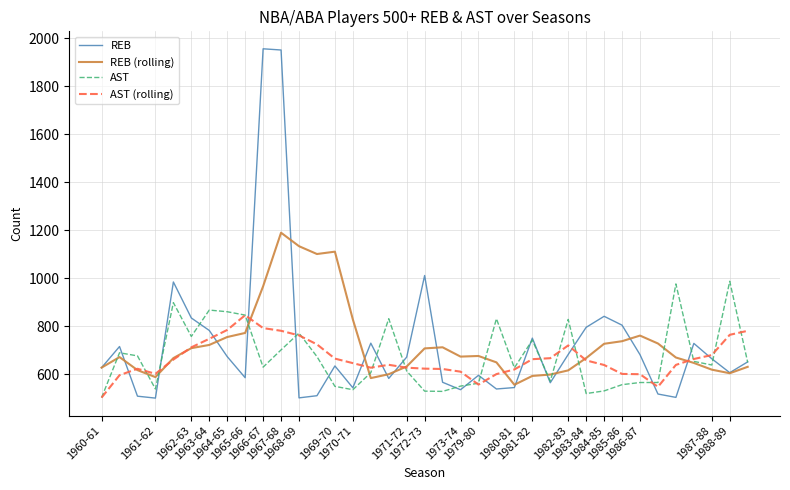

List the series in order of their peak value, highest first.

REB, REB (rolling), AST, AST (rolling)